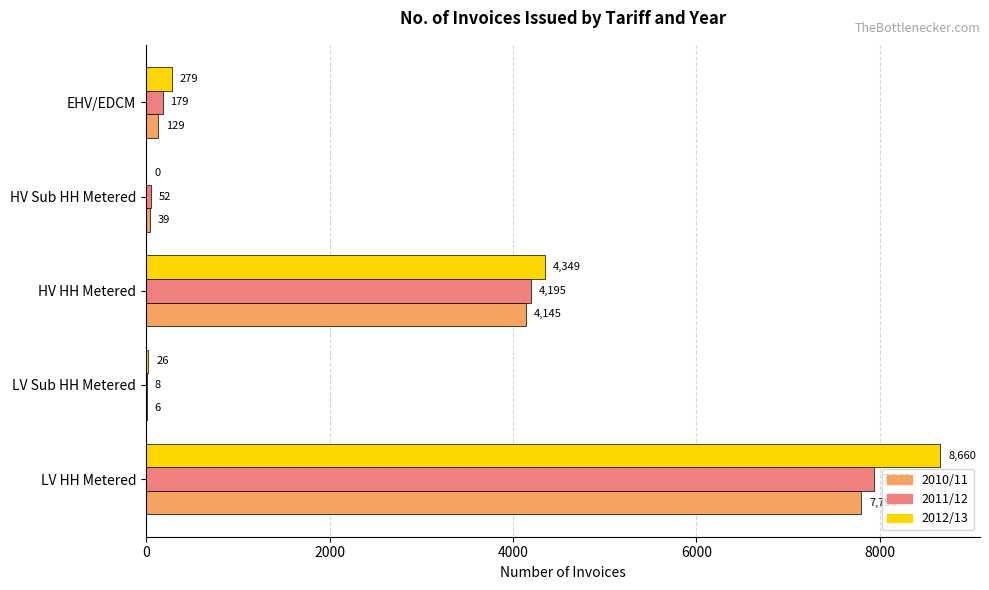

What is the sum of all 2012/13 values?

13314